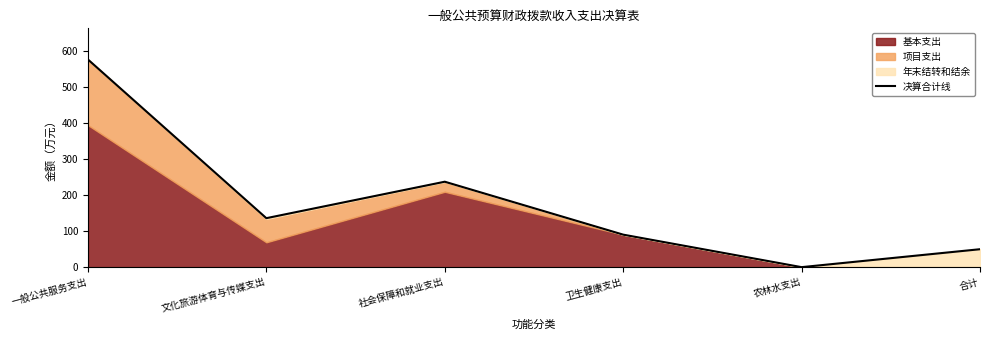

Which has a higher value, 一般公共服务支出 or 文化旅游体育与传媒支出?

一般公共服务支出